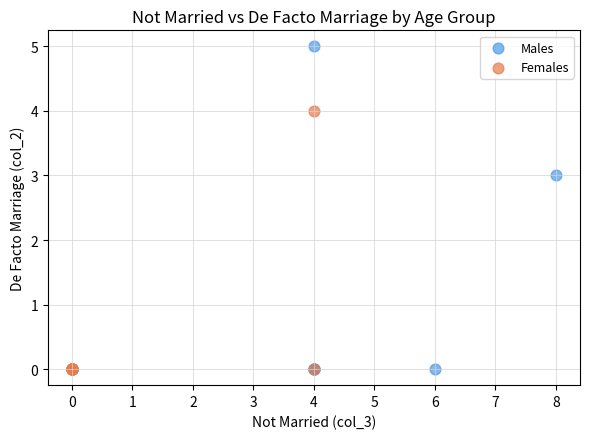

Which series contains the highest Y value?

Males